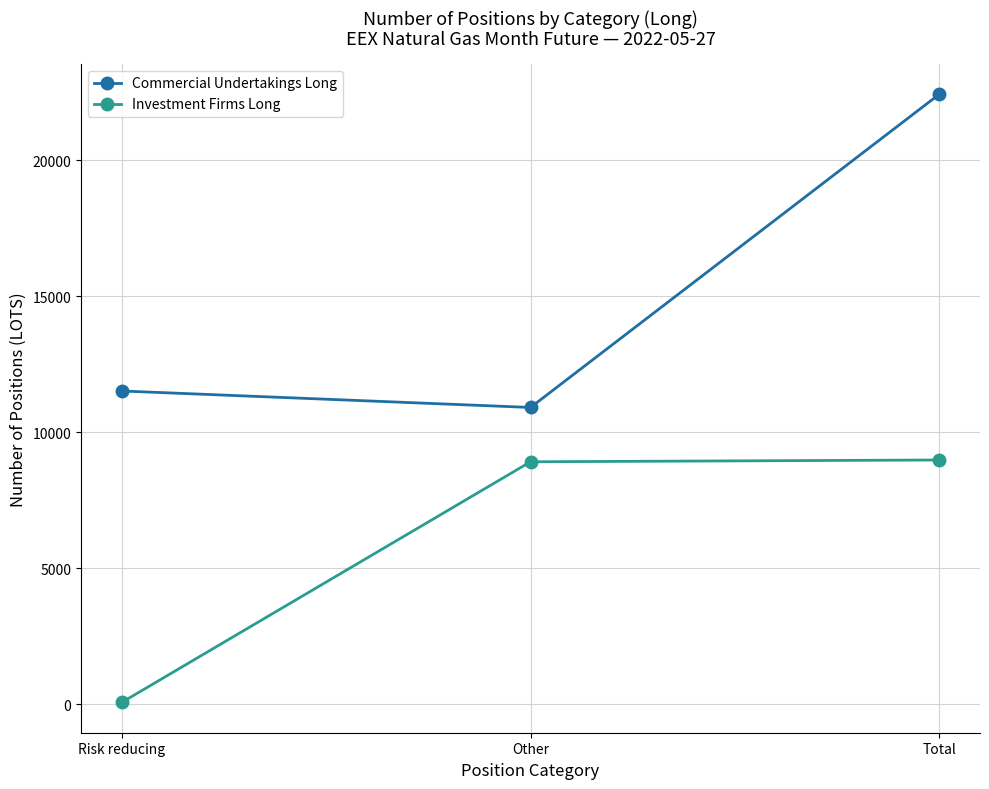

The Commercial Undertakings Long series shows 11510 at Risk reducing. True or false?

True